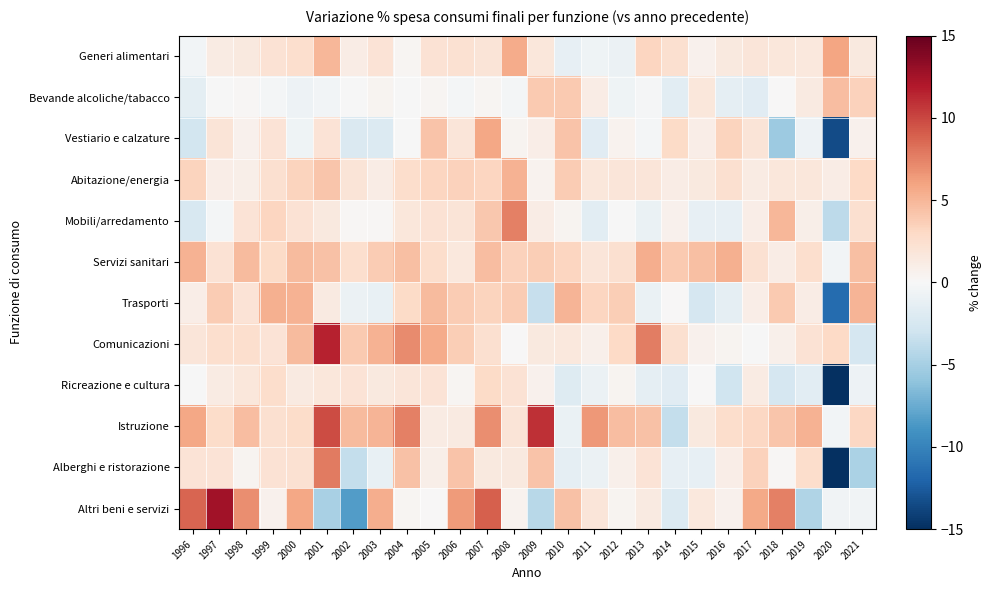

Reading left to right, transcribe all the data shown in this chart.

Generi alimentari: 1996=-0.4	1997=1.3	1998=1.5	1999=2.2	2000=2.5	2001=5.0	2002=1.2	2003=2.0	2004=0.3	2005=2.2	2006=2.3	2007=1.9	2008=5.6	2009=1.7	2010=-1.2	2011=-0.7	2012=-0.9	2013=3.2	2014=2.4	2015=0.6	2016=1.4	2017=1.8	2018=1.7	2019=1.6	2020=6.0	2021=1.5
Bevande alcoliche/tabacco: 1996=-1.4	1997=-0.0	1998=0.2	1999=-0.3	2000=-0.7	2001=-0.4	2002=-0.0	2003=0.4	2004=-0.1	2005=0.3	2006=-0.2	2007=0.3	2008=-0.3	2009=3.9	2010=4.0	2011=1.1	2012=-0.6	2013=-0.2	2014=-1.6	2015=1.7	2016=-1.4	2017=-1.7	2018=0.0	2019=1.3	2020=4.6	2021=3.5
Vestiario e calzature: 1996=-2.8	1997=1.9	1998=0.7	1999=2.0	2000=-0.7	2001=2.0	2002=-2.2	2003=-2.0	2004=-0.1	2005=4.2	2006=1.8	2007=5.8	2008=0.4	2009=1.0	2010=4.3	2011=-1.8	2012=0.5	2013=-0.3	2014=2.8	2015=1.0	2016=3.4	2017=1.9	2018=-5.5	2019=-0.8	2020=-13.4	2021=0.6
Abitazione/energia: 1996=3.4	1997=1.0	1998=0.9	1999=2.3	2000=3.3	2001=4.1	2002=2.0	2003=1.2	2004=2.6	2005=3.2	2006=3.4	2007=3.2	2008=5.2	2009=0.6	2010=3.8	2011=1.7	2012=1.8	2013=1.8	2014=1.1	2015=1.5	2016=2.4	2017=1.2	2018=1.7	2019=1.8	2020=1.1	2021=3.0
Mobili/arredamento: 1996=-2.4	1997=-0.3	1998=2.1	1999=3.3	2000=2.2	2001=1.4	2002=0.2	2003=0.1	2004=1.7	2005=2.1	2006=1.9	2007=4.0	2008=7.6	2009=1.1	2010=0.4	2011=-1.6	2012=-0.1	2013=-1.0	2014=0.6	2015=-1.2	2016=-1.2	2017=1.0	2018=5.0	2019=0.9	2020=-4.0	2021=2.4
Servizi sanitari: 1996=5.2	1997=2.2	1998=4.8	1999=2.9	2000=4.7	2001=4.4	2002=2.5	2003=3.8	2004=4.5	2005=2.7	2006=1.5	2007=4.6	2008=3.4	2009=3.7	2010=3.2	2011=1.8	2012=2.4	2013=5.5	2014=3.9	2015=4.5	2016=5.4	2017=2.3	2018=1.1	2019=2.5	2020=-0.4	2021=4.5
Trasporti: 1996=1.0	1997=3.8	1998=2.1	1999=5.4	2000=5.2	2001=1.3	2002=-0.9	2003=-1.1	2004=2.9	2005=4.8	2006=3.8	2007=3.3	2008=3.8	2009=-3.5	2010=5.1	2011=3.2	2012=3.7	2013=-1.0	2014=0.0	2015=-2.5	2016=-1.3	2017=1.0	2018=4.0	2019=1.1	2020=-11.6	2021=5.1
Comunicazioni: 1996=1.8	1997=2.6	1998=2.5	1999=2.1	2000=4.7	2001=11.5	2002=3.9	2003=5.2	2004=7.1	2005=5.6	2006=3.7	2007=2.5	2008=0.1	2009=1.5	2010=1.6	2011=0.8	2012=3.0	2013=7.7	2014=2.4	2015=0.6	2016=0.4	2017=-0.0	2018=0.7	2019=2.1	2020=3.0	2021=-2.5
Ricreazione e cultura: 1996=-0.1	1997=1.3	1998=1.7	1999=2.7	2000=1.3	2001=1.7	2002=2.1	2003=1.5	2004=1.9	2005=2.0	2006=0.2	2007=2.9	2008=2.1	2009=0.7	2010=-2.0	2011=-0.9	2012=0.4	2013=-1.3	2014=-1.7	2015=0.1	2016=-2.9	2017=1.3	2018=-2.5	2019=-1.6	2020=-15.1	2021=-0.8
Istruzione: 1996=5.8	1997=2.7	1998=4.7	1999=2.3	2000=2.8	2001=9.8	2002=4.7	2003=5.1	2004=7.6	2005=1.3	2006=1.4	2007=7.0	2008=1.9	2009=11.0	2010=-1.0	2011=6.5	2012=4.6	2013=4.4	2014=-3.5	2015=1.4	2016=2.6	2017=3.2	2018=4.1	2019=5.2	2020=-0.4	2021=3.1
Alberghi e ristorazione: 1996=2.1	1997=2.1	1998=0.4	1999=2.2	2000=2.3	2001=7.8	2002=-3.6	2003=-1.1	2004=4.3	2005=0.9	2006=4.3	2007=1.4	2008=1.5	2009=4.3	2010=-1.3	2011=-0.9	2012=0.8	2013=2.1	2014=-1.2	2015=-1.2	2016=1.1	2017=3.5	2018=0.2	2019=2.6	2020=-27.1	2021=-4.8
Altri beni e servizi: 1996=8.7	1997=12.5	1998=7.0	1999=0.7	2000=5.8	2001=-4.9	2002=-8.4	2003=5.4	2004=0.2	2005=0.0	2006=6.4	2007=9.0	2008=0.5	2009=-4.2	2010=4.4	2011=1.8	2012=0.4	2013=1.3	2014=-2.1	2015=1.5	2016=0.6	2017=5.7	2018=7.5	2019=-4.5	2020=-0.5	2021=-0.6